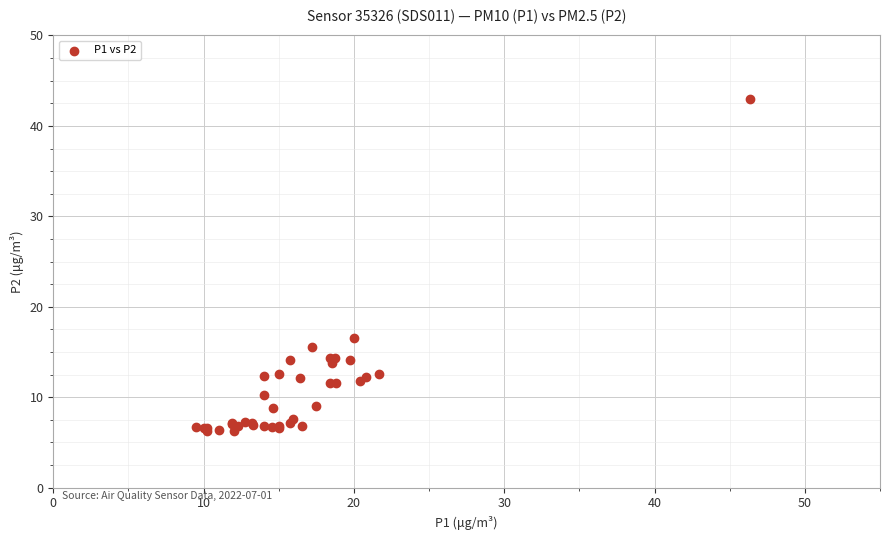

What Y value in the scatter plot is closest to 24?

16.5